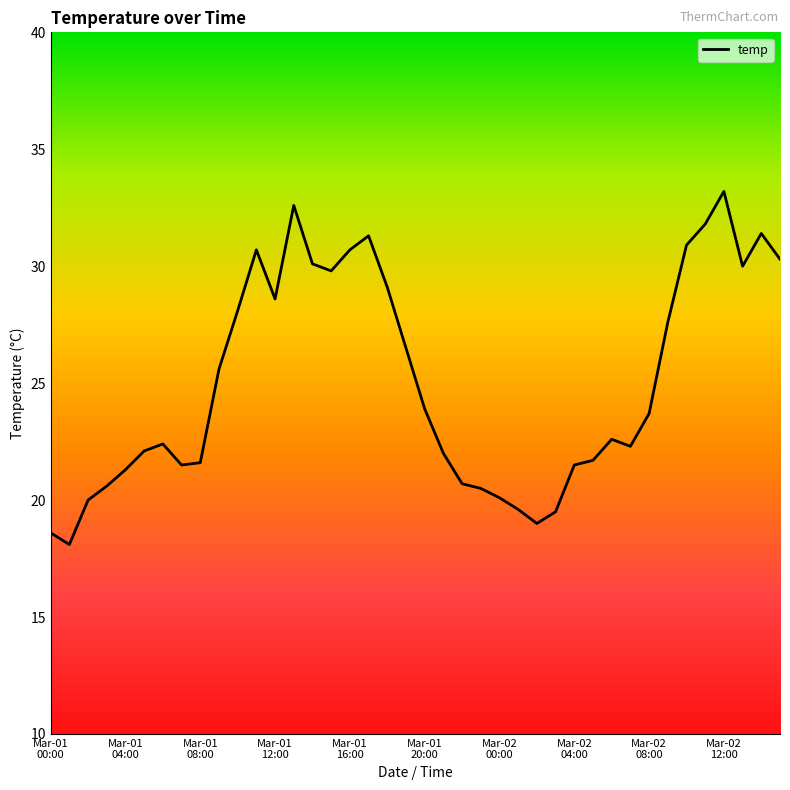

What is the minimum value shown in the chart?

18.1